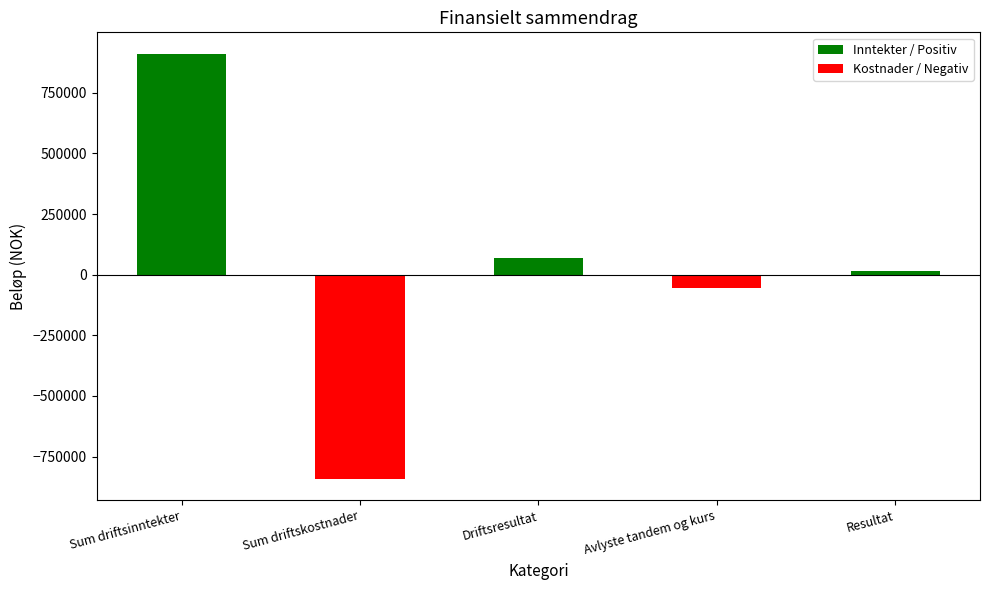

What is the difference between the highest and lowest values at Resultat?

14074.5